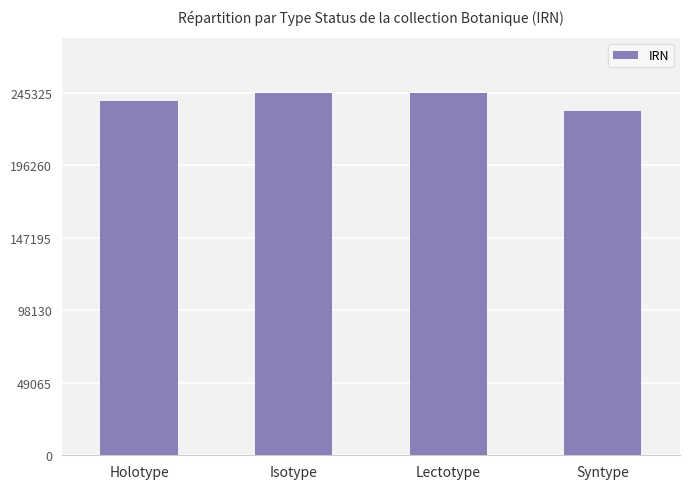

What value does the data have at Lectotype, to the nearest 100?

245300